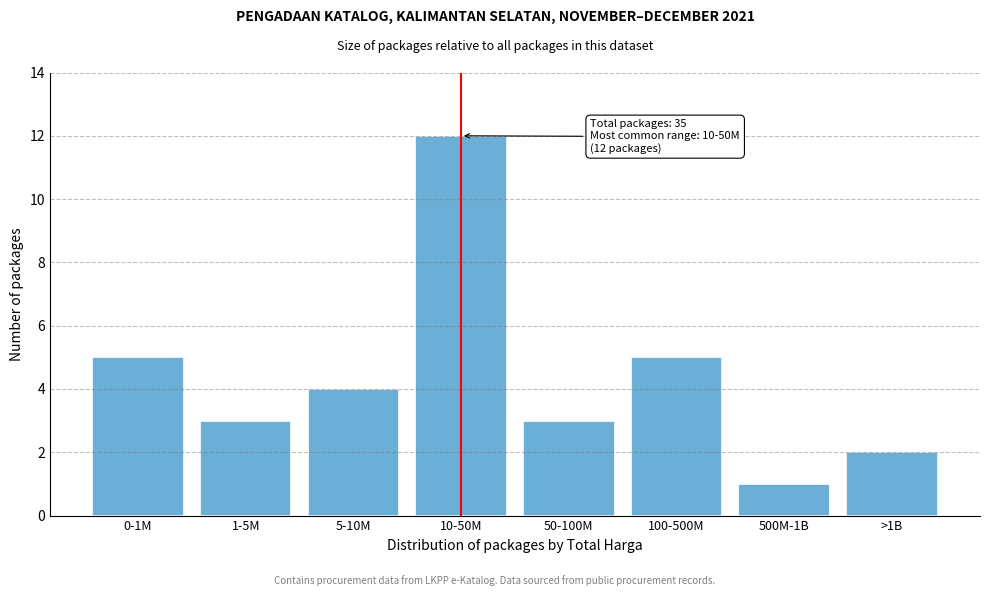

Reading right to left, extract all data points from this chart.

2	1	5	3	12	4	3	5